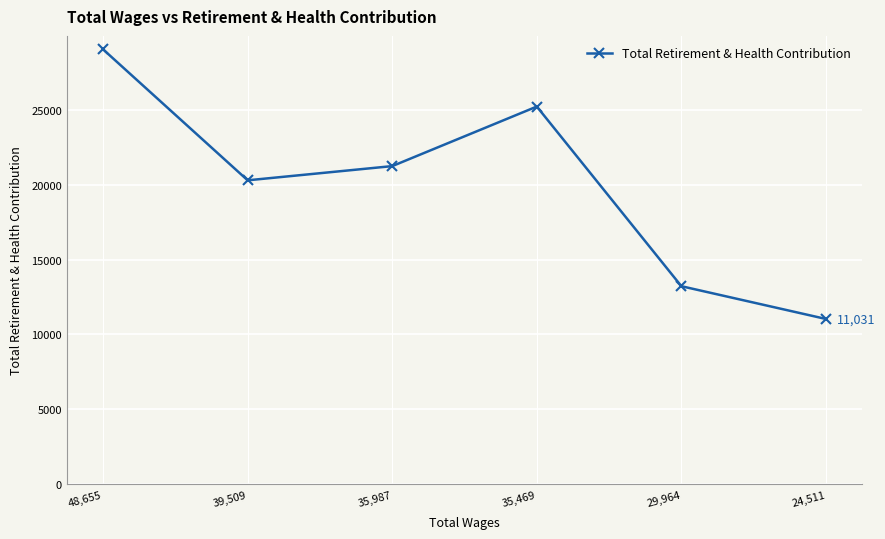

What is the average value?

20002